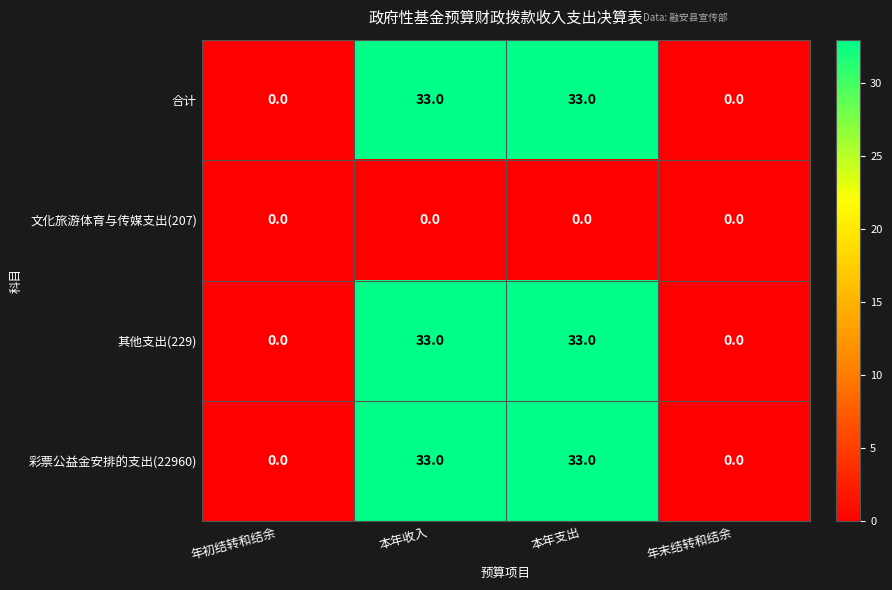

True or false: 文化旅游体育与传媒支出(207) has a value of 0 at 本年支出.

True